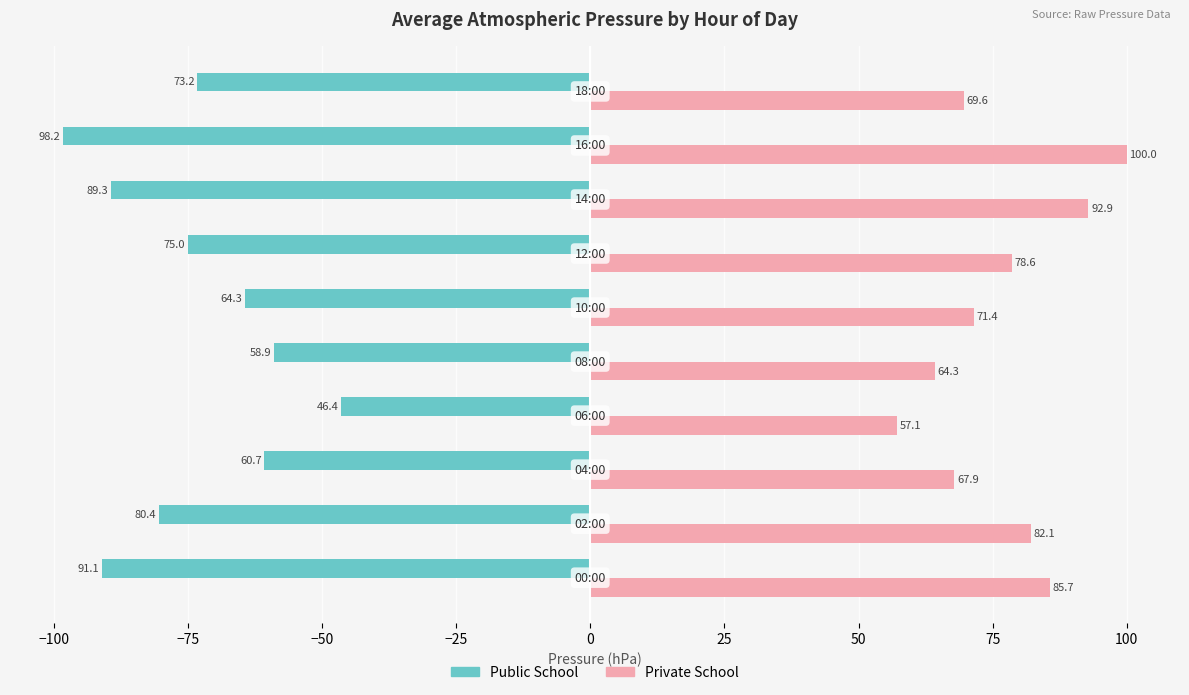

List the series in order of their peak value, highest first.

Private School, Public School